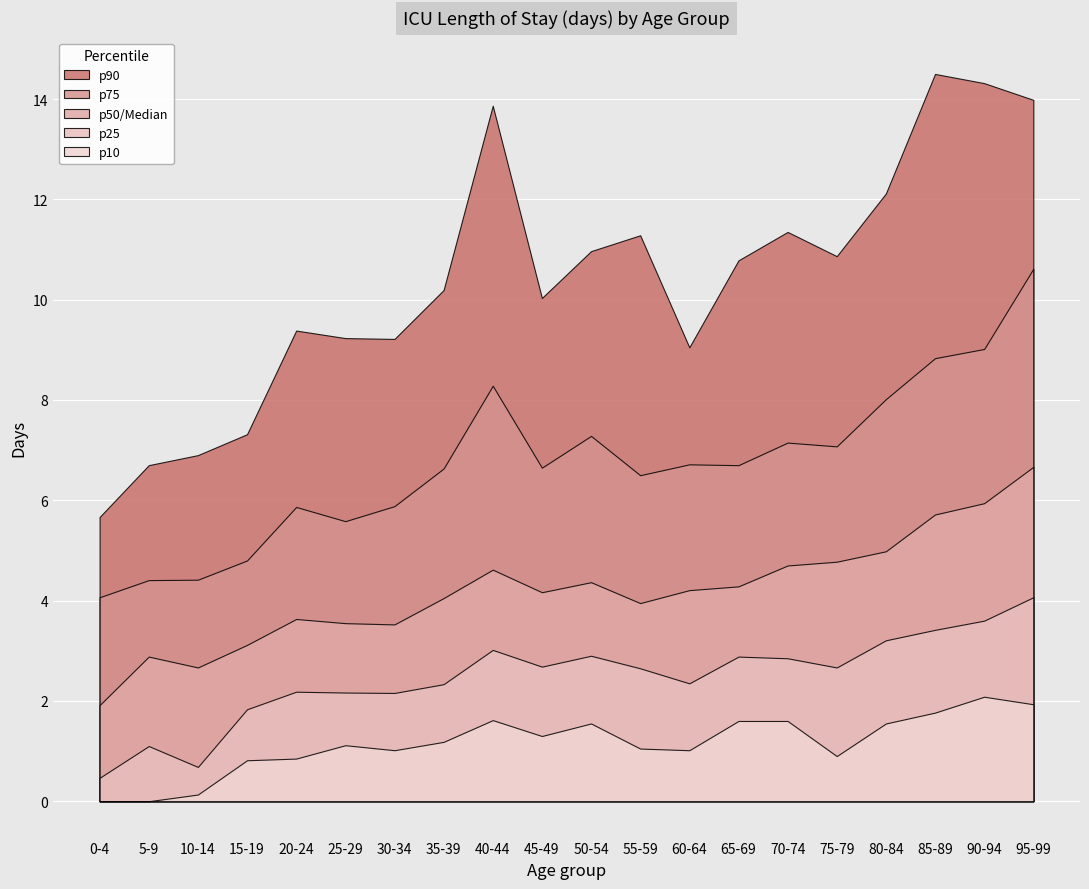

What is the spread (max minus min) of values at 65-69?

9.2